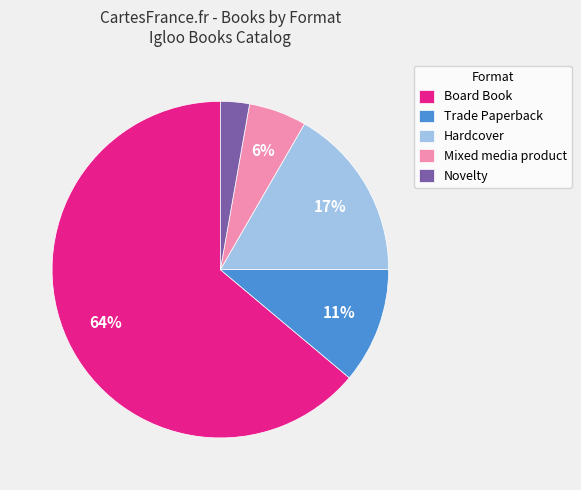

Which slice is the largest?

Board Book